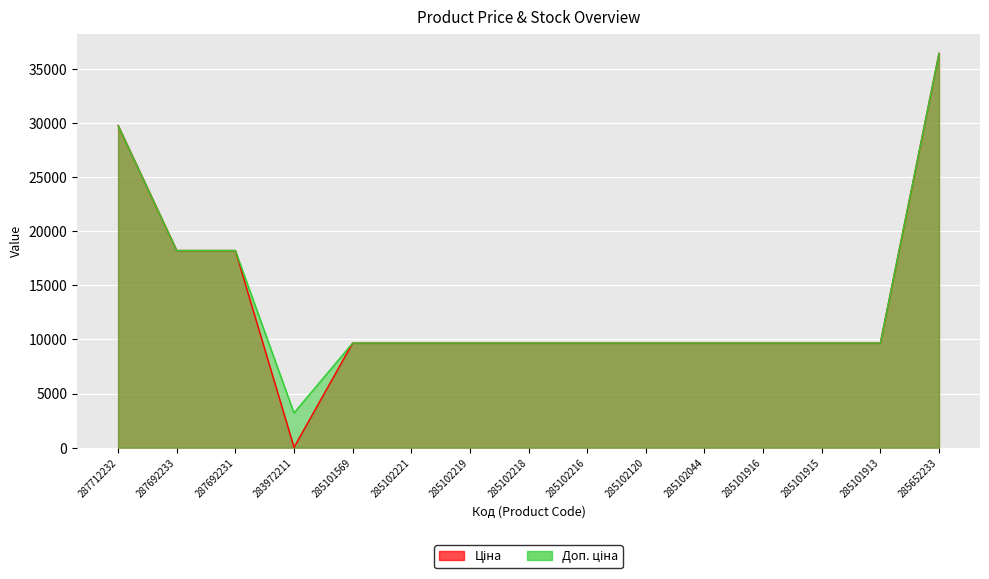

True or false: Ціна and Доп. ціна intersect in this chart.

False